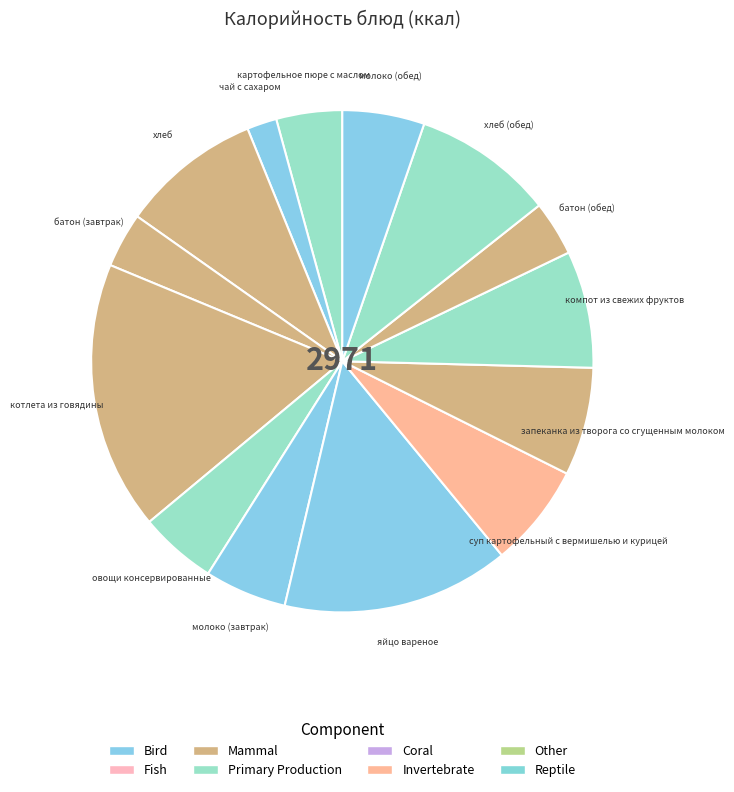

How many segments does this pie chart have?

14